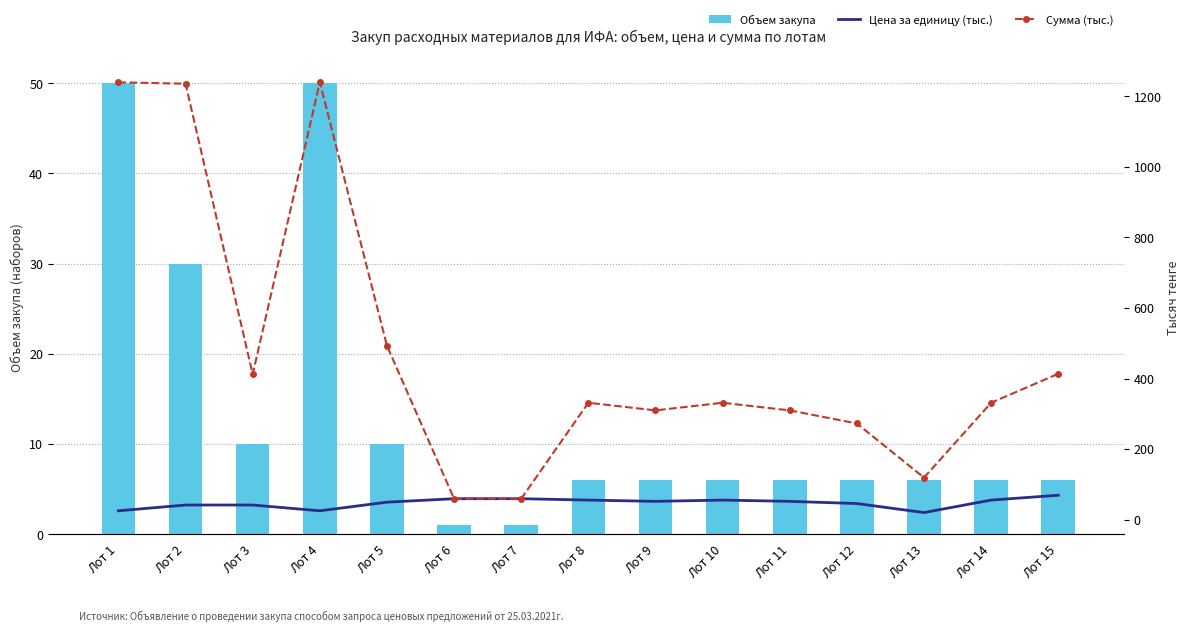

What is the total value across all series at Лот 11?

367.2